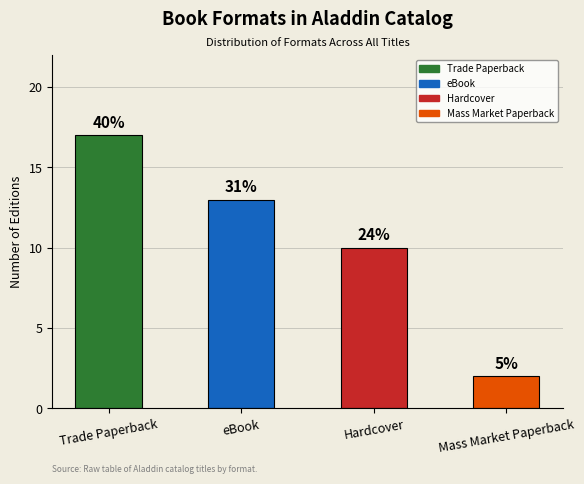

Between eBook and Hardcover, which is larger?

eBook